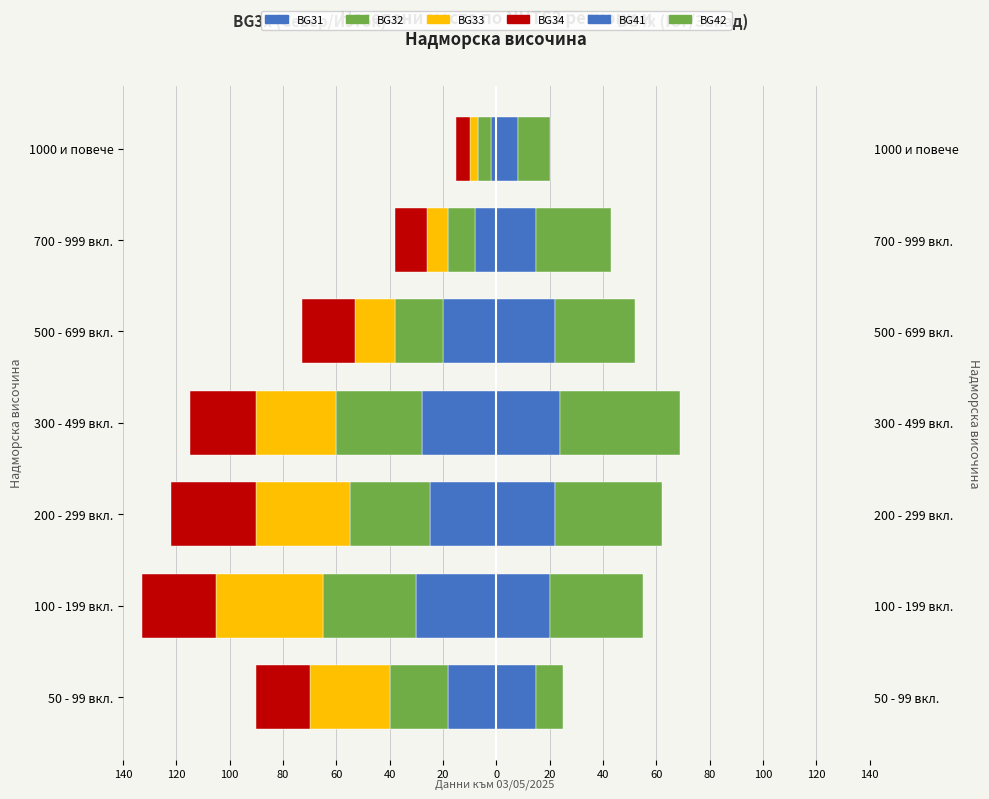

What is the value of the BG31 bar at the 7th from the left?

-2